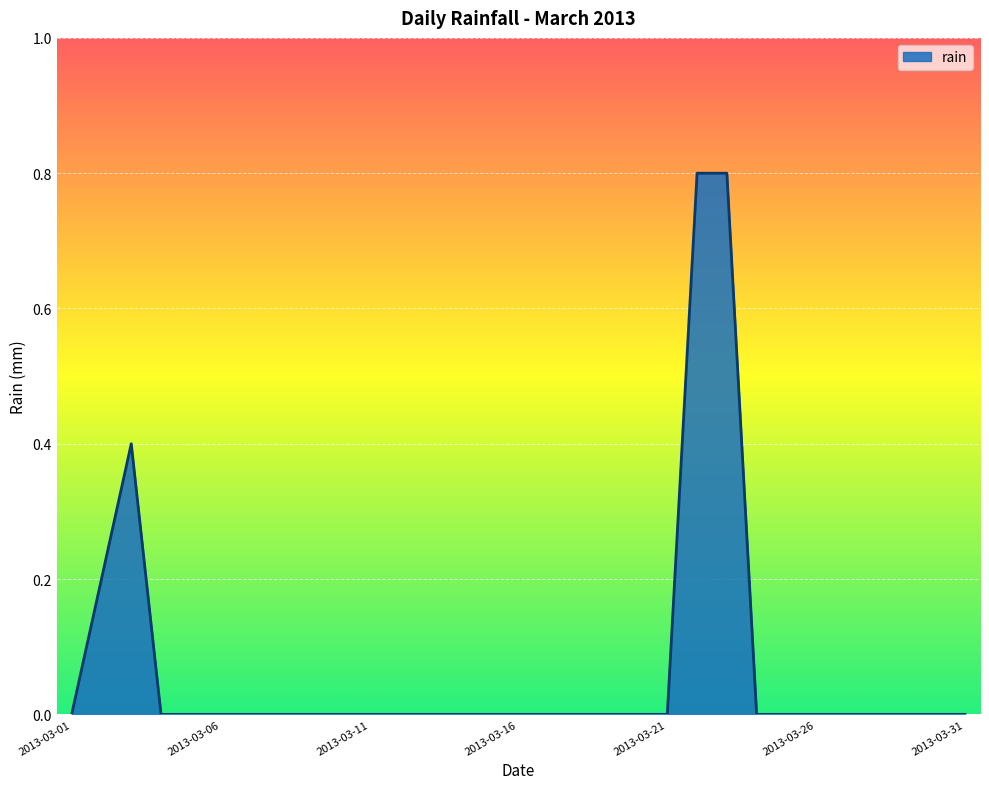

Reading left to right, list all the values displayed in this chart.

0.0	0.2	0.4	0.0	0.0	0.0	0.0	0.0	0.0	0.0	0.0	0.0	0.0	0.0	0.0	0.0	0.0	0.0	0.0	0.0	0.0	0.8	0.8	0.0	0.0	0.0	0.0	0.0	0.0	0.0	0.0